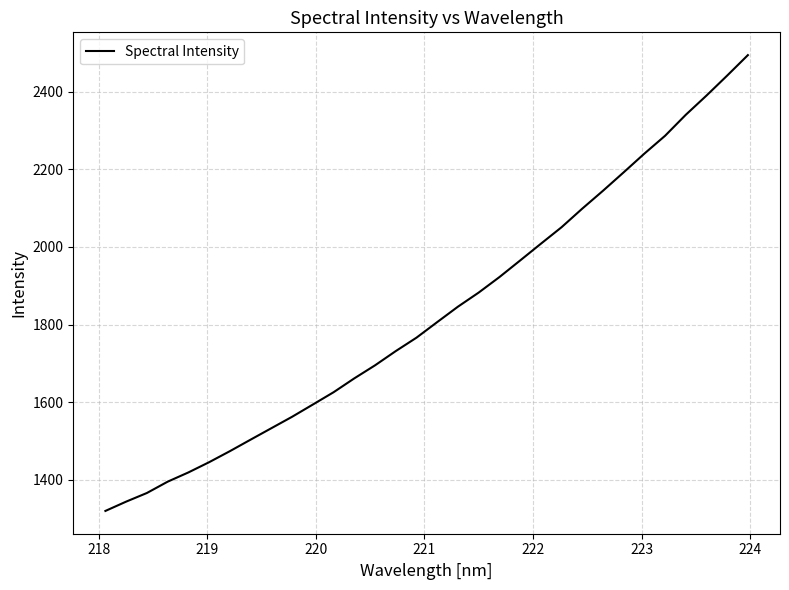

What is the difference between the maximum and minimum values?

1174.3